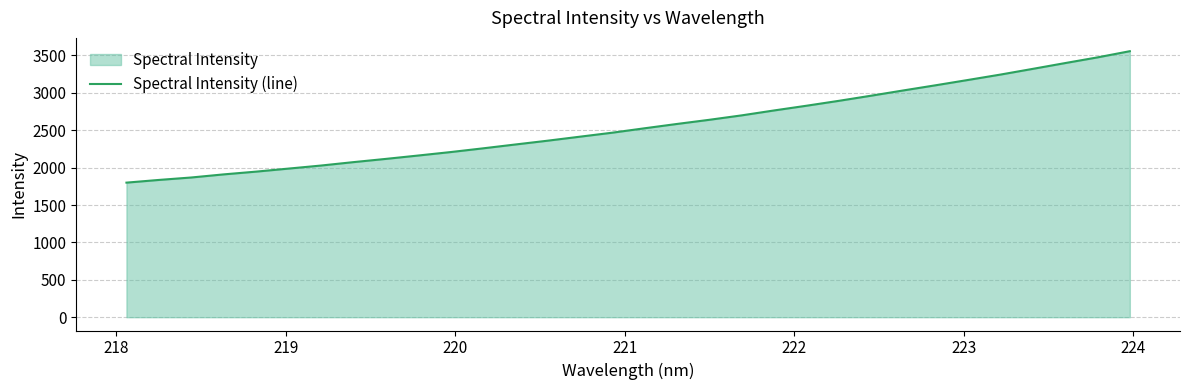

What is the difference between the maximum and minimum values?

1757.7